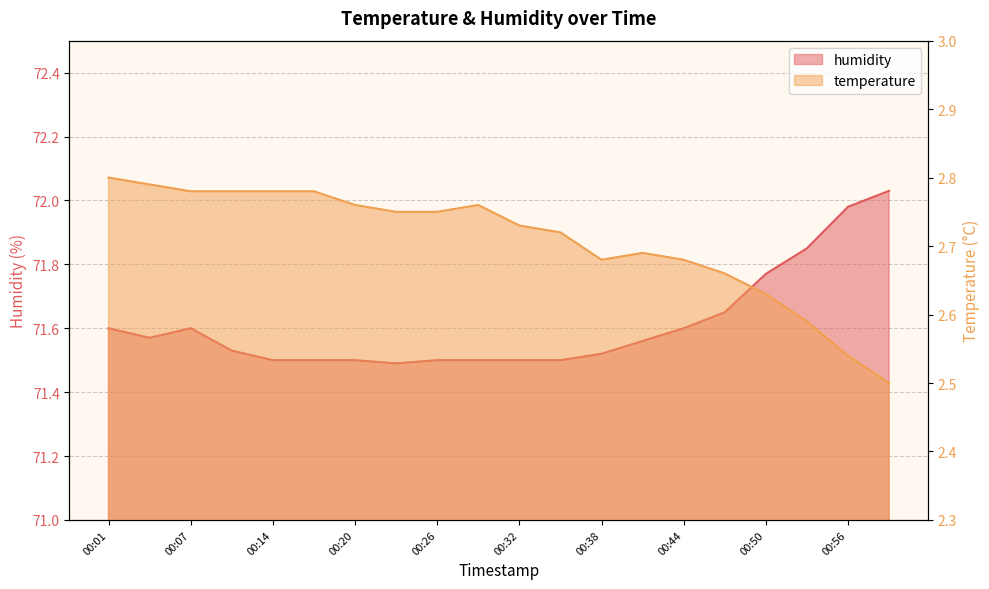

Which has a higher value, 00:20 or 00:10?

00:10